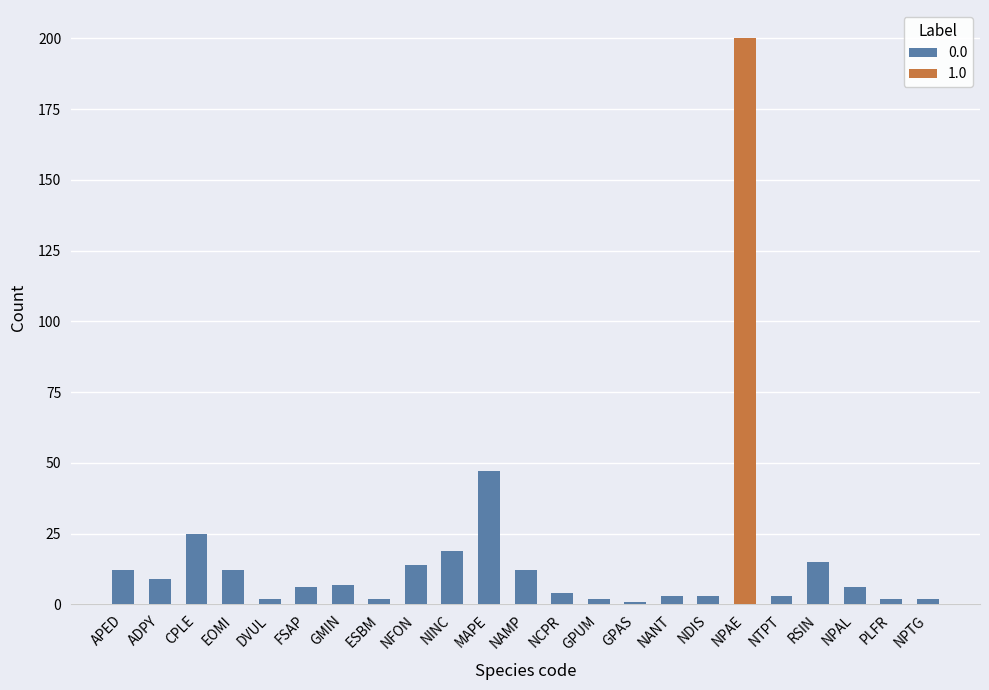

Between GPAS and RSIN, which is larger?

RSIN